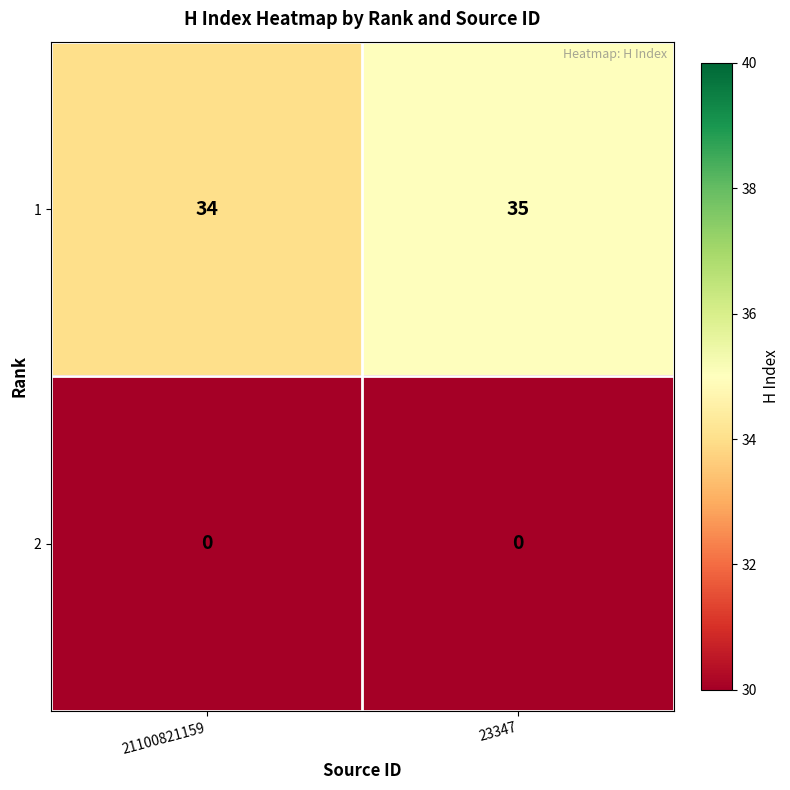

What is the sum of all 1 values?

69